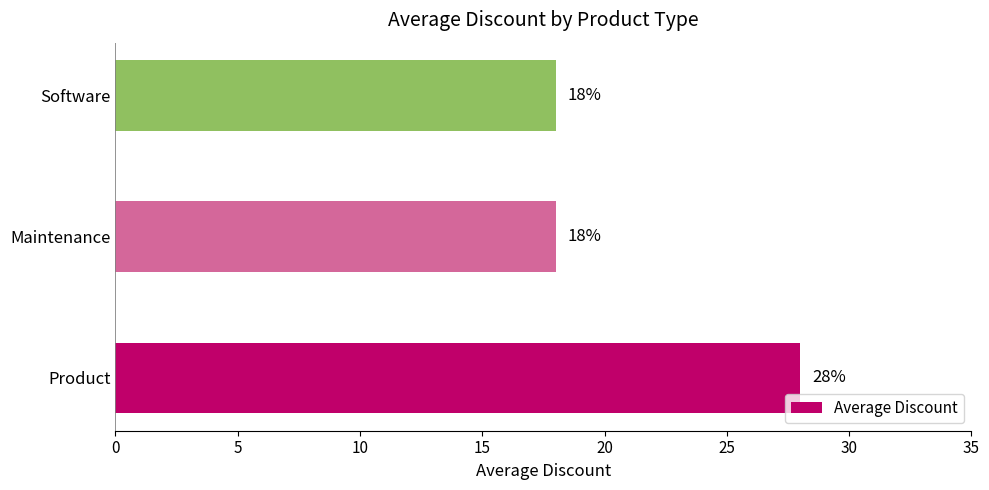

Is it true that the value at Software is 25.1?

False